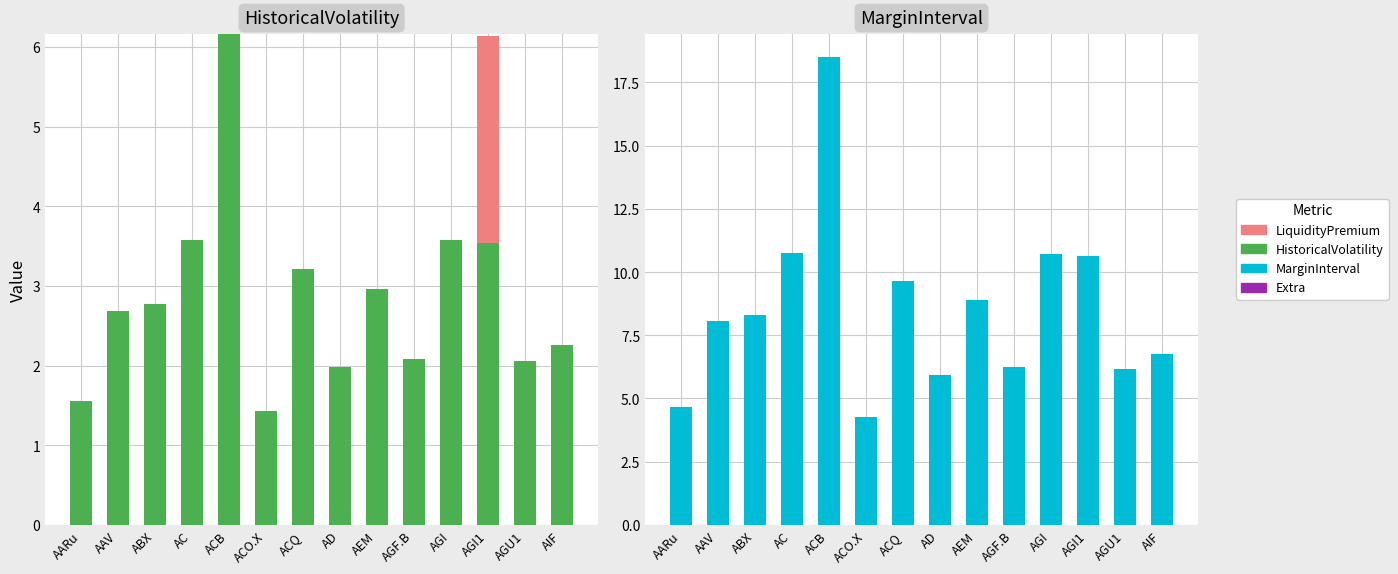

Which label corresponds to the smallest value in the chart?

AARu